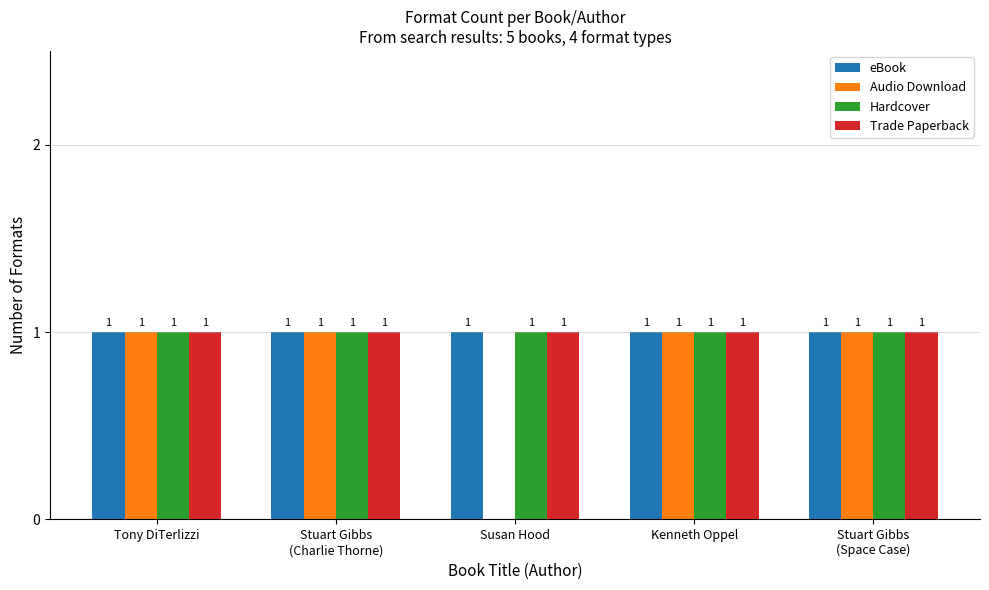

What is the sum of all Trade Paperback values?

5